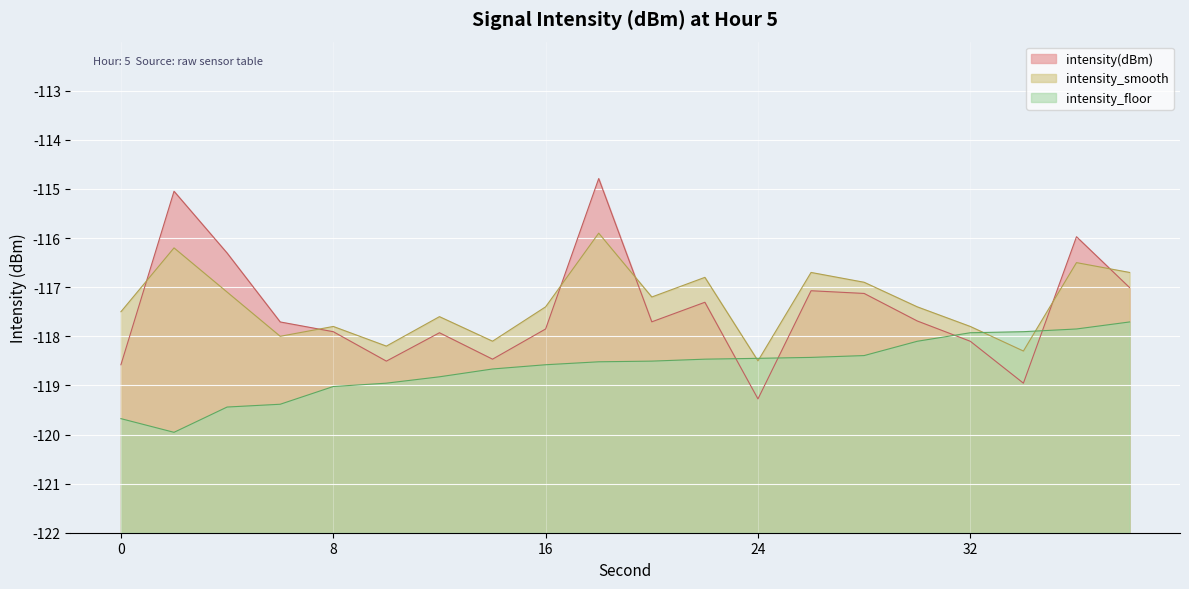

Reading right to left, extract all data points from this chart.

intensity(dBm): 38=5.0	36=6.0	34=3.0	32=3.9	30=4.3	28=4.9	26=4.9	24=2.7	22=4.7	20=4.3	18=7.2	16=4.1	14=3.5	12=4.1	10=3.5	8=4.1	6=4.3	4=5.7	2=7.0	0=3.4
intensity_smooth: 38=5.3	36=5.5	34=3.7	32=4.2	30=4.6	28=5.1	26=5.3	24=3.5	22=5.2	20=4.8	18=6.1	16=4.6	14=3.9	12=4.4	10=3.8	8=4.2	6=4.0	4=4.9	2=5.8	0=4.5
intensity_floor: 38=4.3	36=4.1	34=4.1	32=4.1	30=3.9	28=3.6	26=3.6	24=3.6	22=3.5	20=3.5	18=3.5	16=3.4	14=3.3	12=3.2	10=3.0	8=3.0	6=2.6	4=2.6	2=2.0	0=2.3